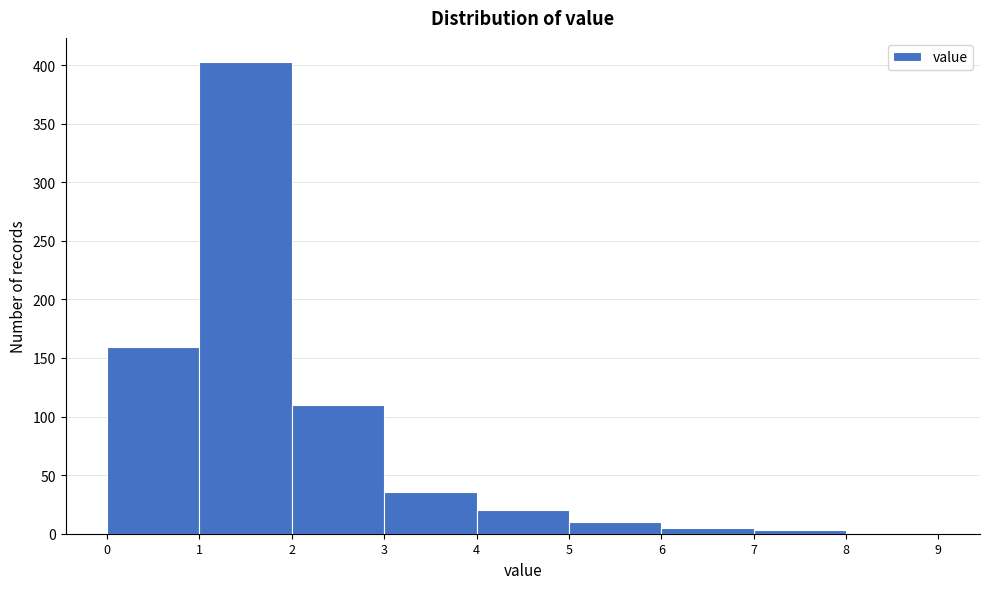

Reading left to right, list every bar in this chart as the range it spans on the x-axis followed by its height. The values are not printed on the chart, so give them approximately, as read against the axis.

0 to 1: 160
1 to 2: 405
2 to 3: 110
3 to 4: 35
4 to 5: 20
5 to 6: 10
6 to 7: 5
7 to 8: under 5
8 to 9: under 5